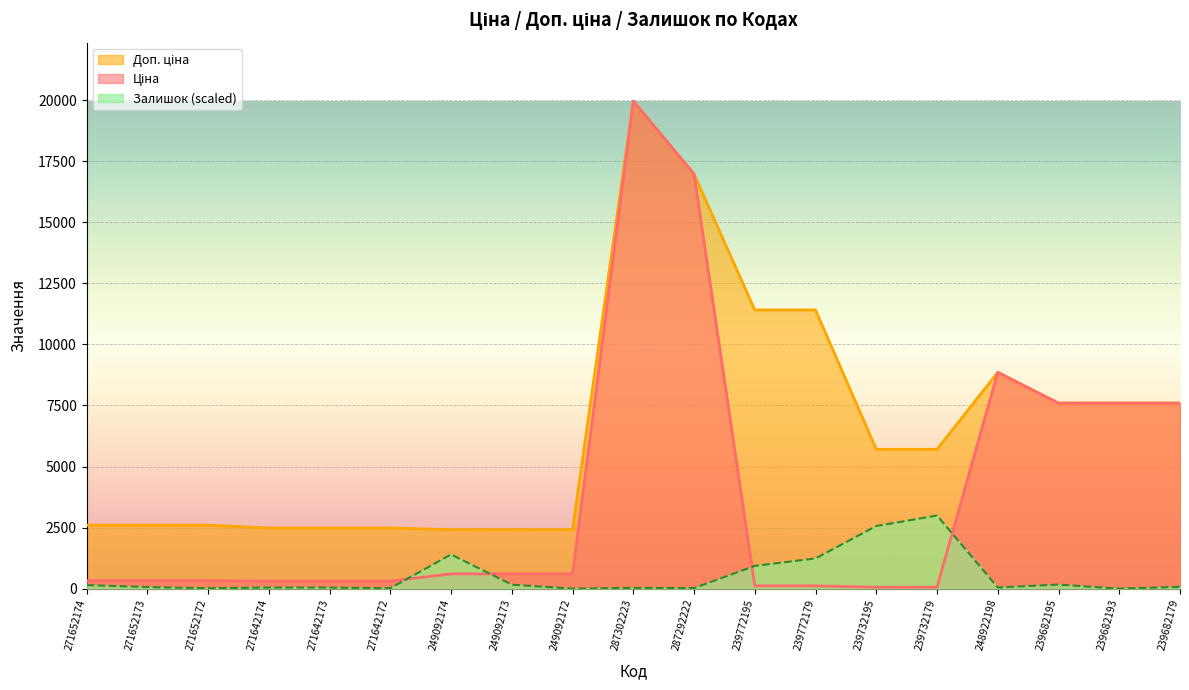

What are all the series names shown in the legend?

Ціна, Доп. ціна, Залишок